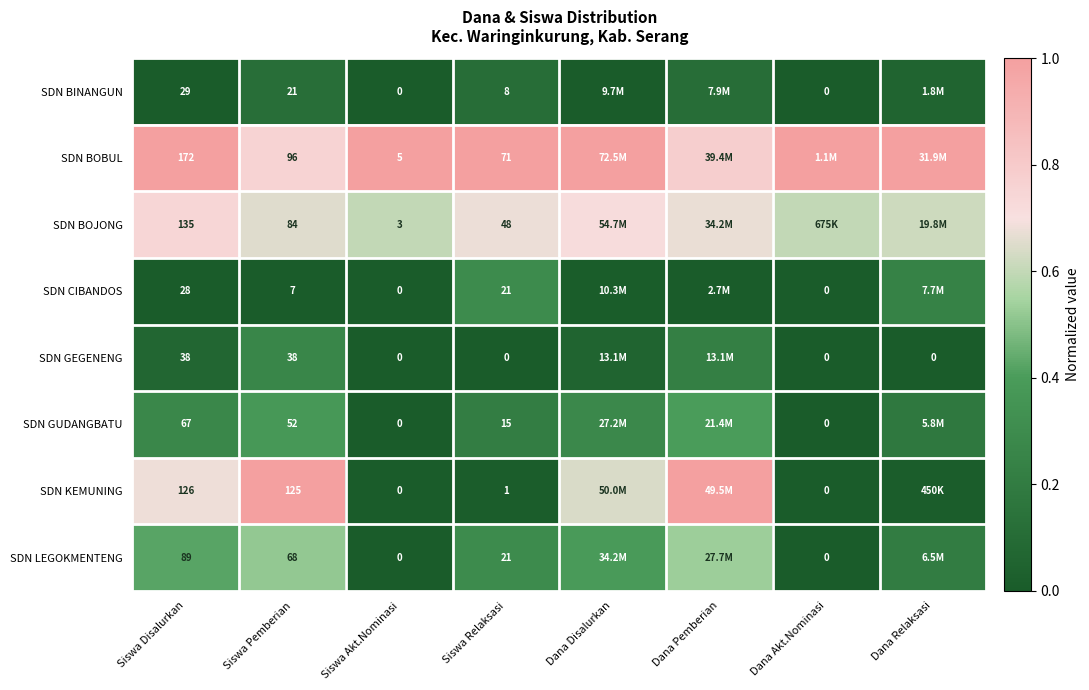

Rank the series at Siswa Disalurkan from lowest to highest value.

SDN CIBANDOS, SDN BINANGUN, SDN GEGENENG, SDN GUDANGBATU, SDN LEGOKMENTENG, SDN KEMUNING, SDN BOJONG, SDN BOBUL